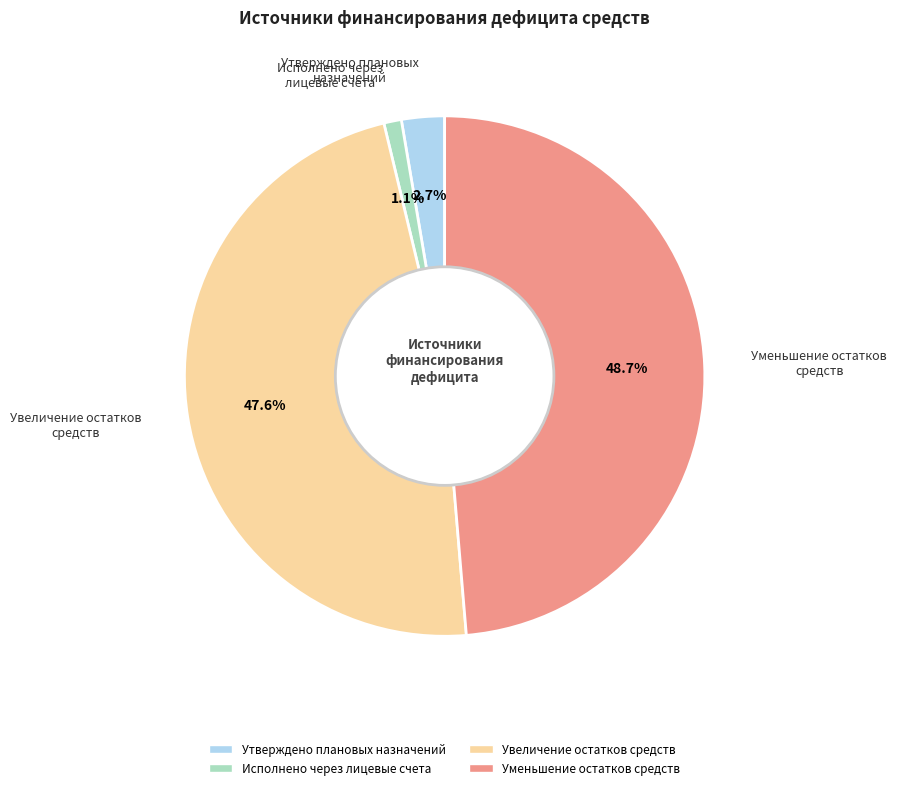

How many segments does this pie chart have?

4